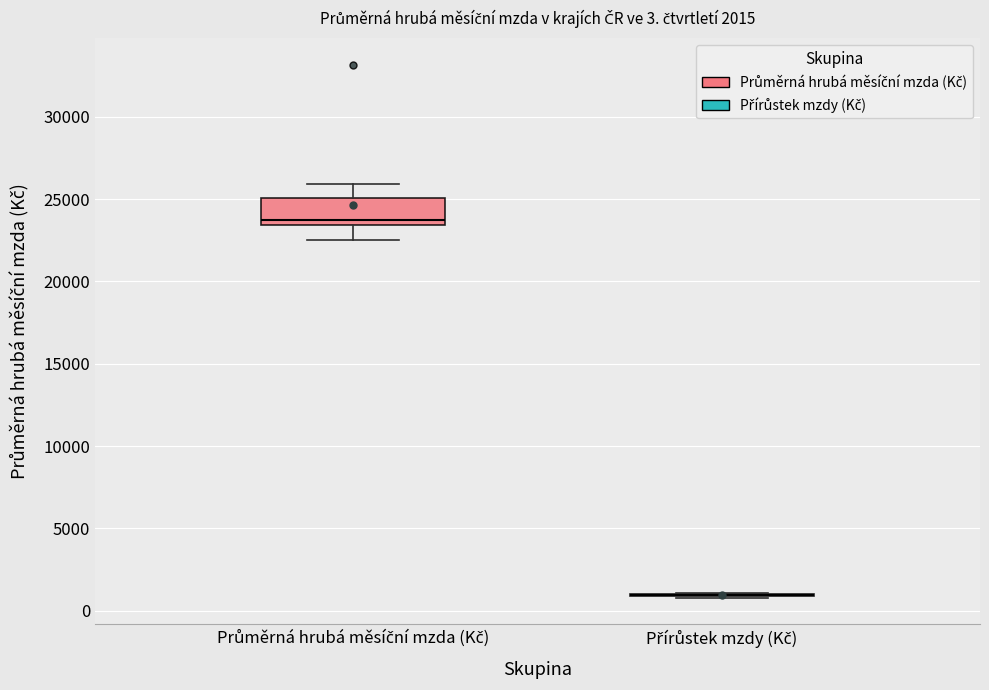

Comparing the boxes themselves (not the whiskers), which one is the tallest?

Průměrná hrubá měsíční mzda (Kč)